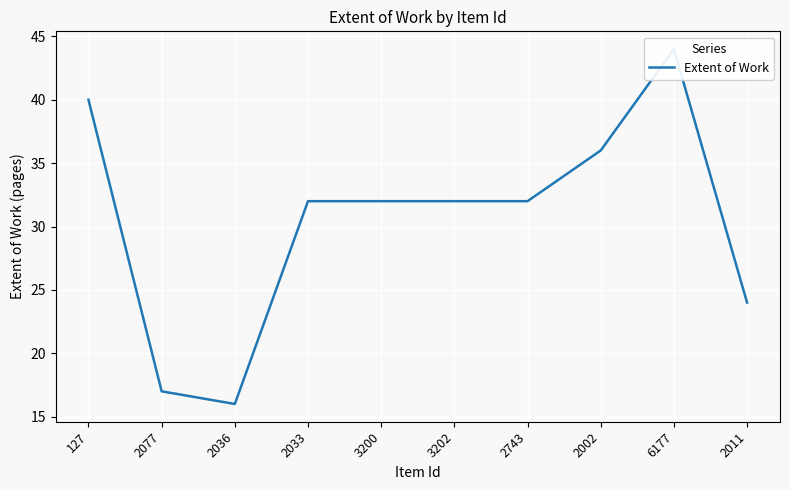

Which label corresponds to the largest value in the chart?

6177